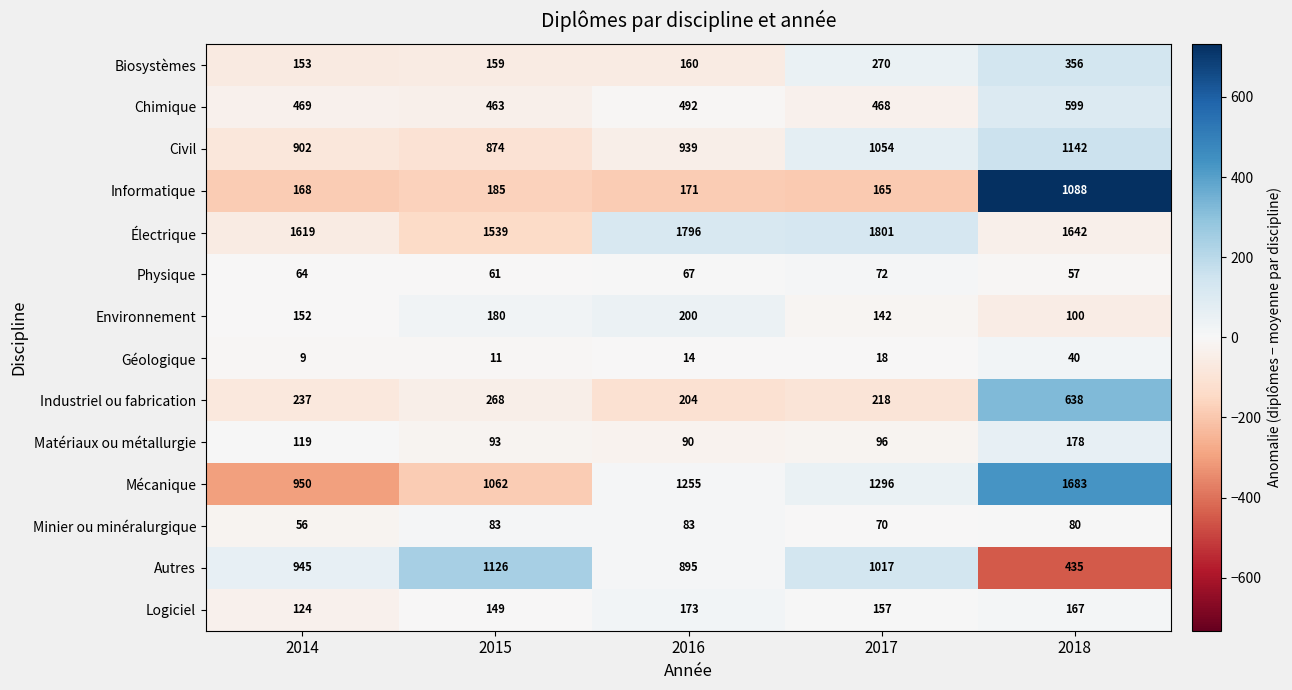

Between 2016 and 2017, which series saw the biggest shift?

Autres